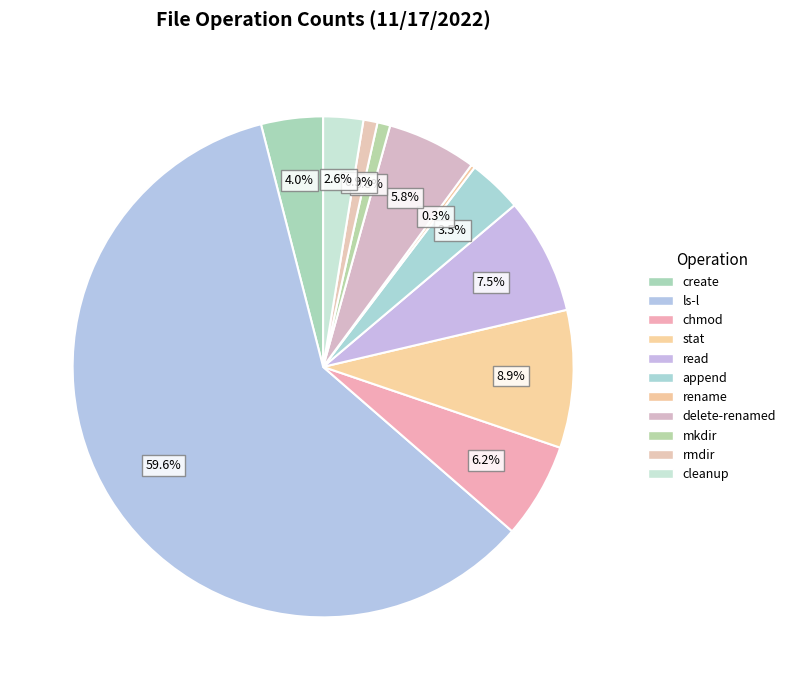

Do create and stat together represent more than half of the pie?

No